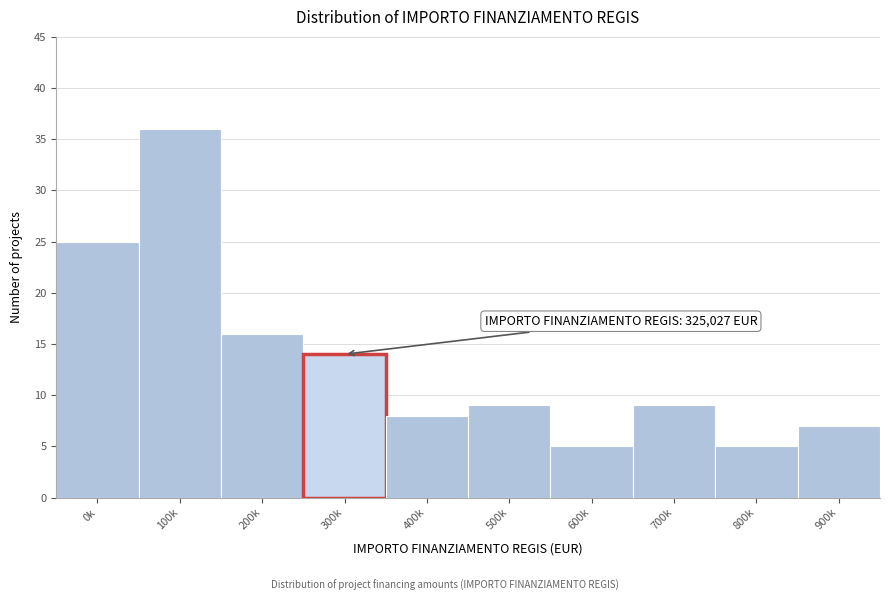

Reading left to right, extract all data points from this chart.

0k=25	100k=36	200k=16	300k=14	400k=8	500k=9	600k=5	700k=9	800k=5	900k=7